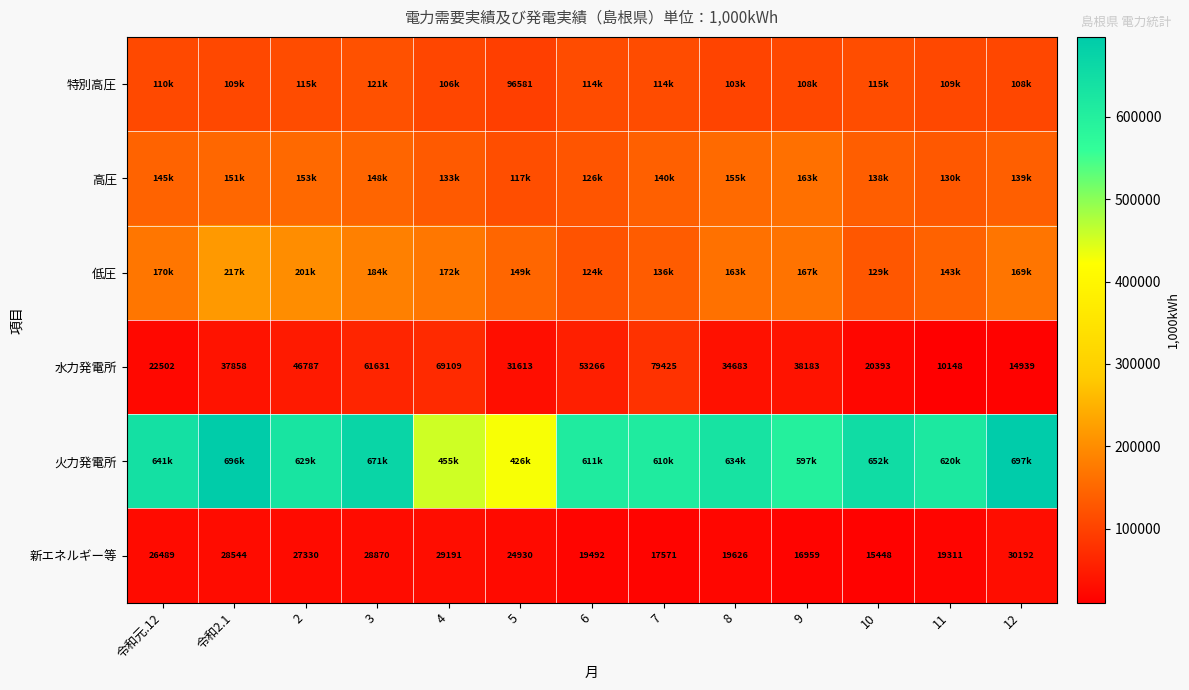

Is the value of 新エネルギー等 at 3 greater than the value of 水力発電所 at 12?

Yes